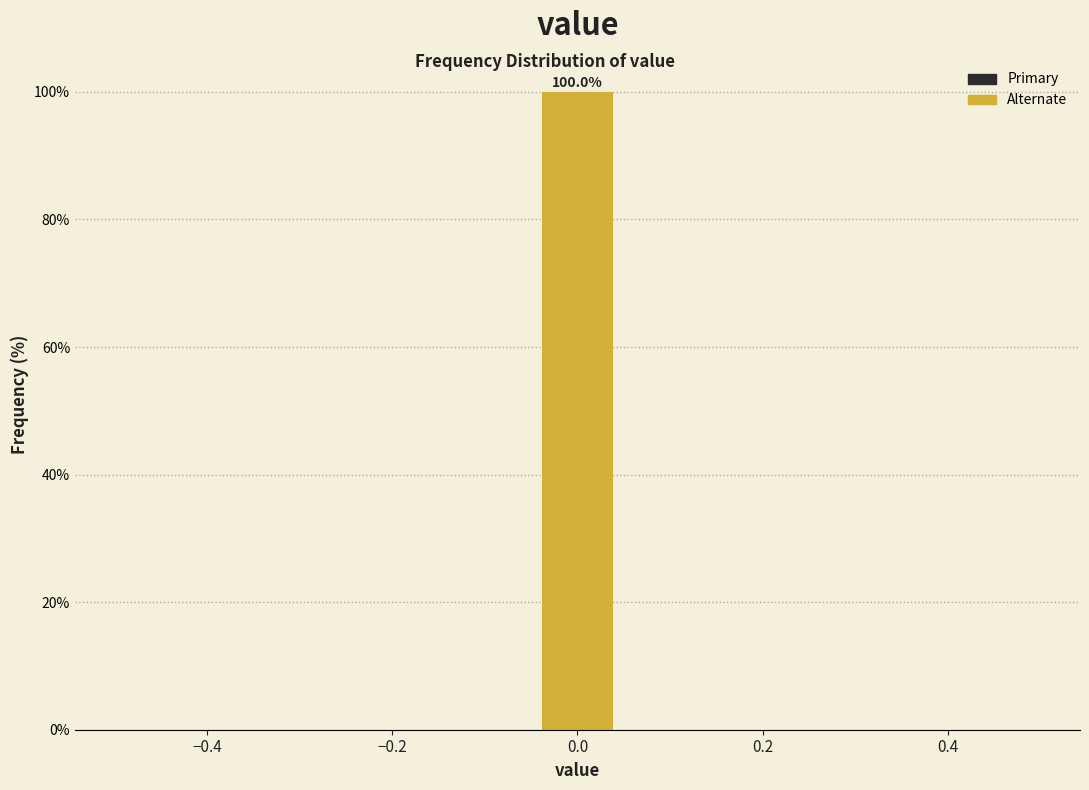

Which range on the x-axis has the tallest bar?

-0.04 to 0.04